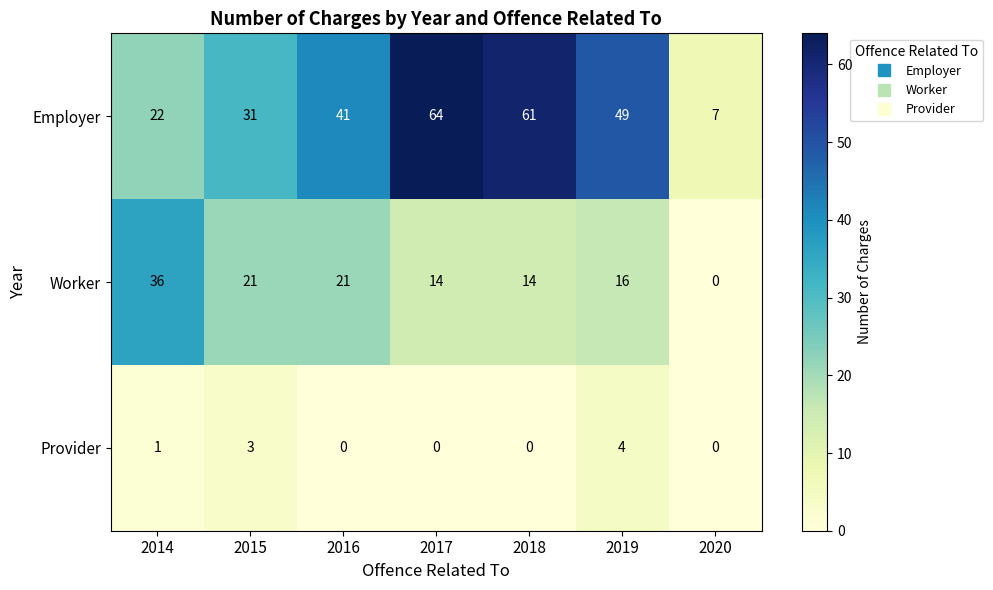

Reading left to right, what are all the values shown in this chart?

Employer: 2014=22	2015=31	2016=41	2017=64	2018=61	2019=49	2020=7
Worker: 2014=36	2015=21	2016=21	2017=14	2018=14	2019=16	2020=0
Provider: 2014=1	2015=3	2016=0	2017=0	2018=0	2019=4	2020=0